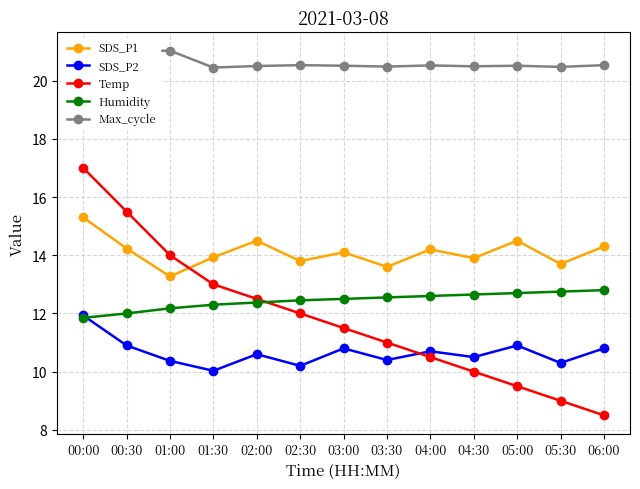

How many categories are shown in the chart?

13